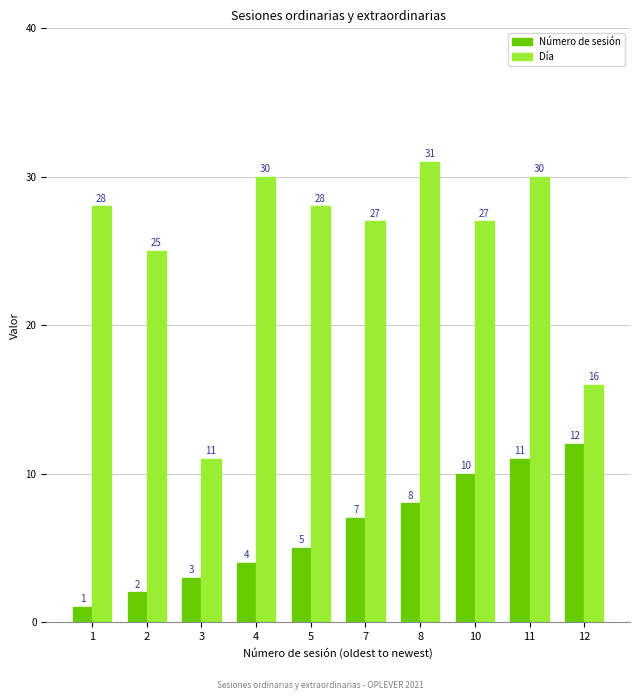

Which series has the largest range (max minus min)?

Día